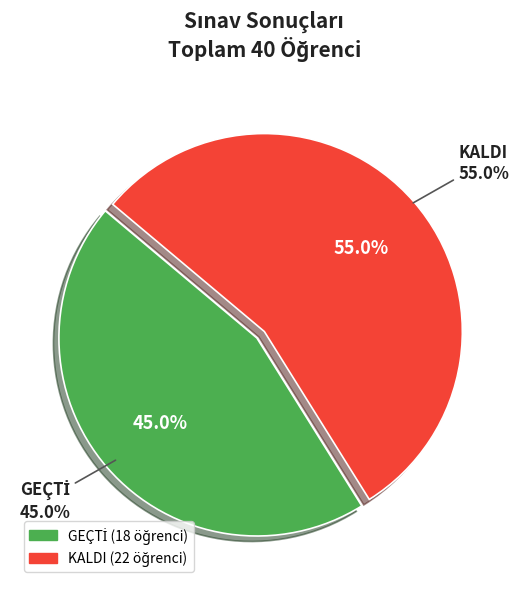

Rank the categories by value from highest to lowest.

KALDI, GEÇTİ